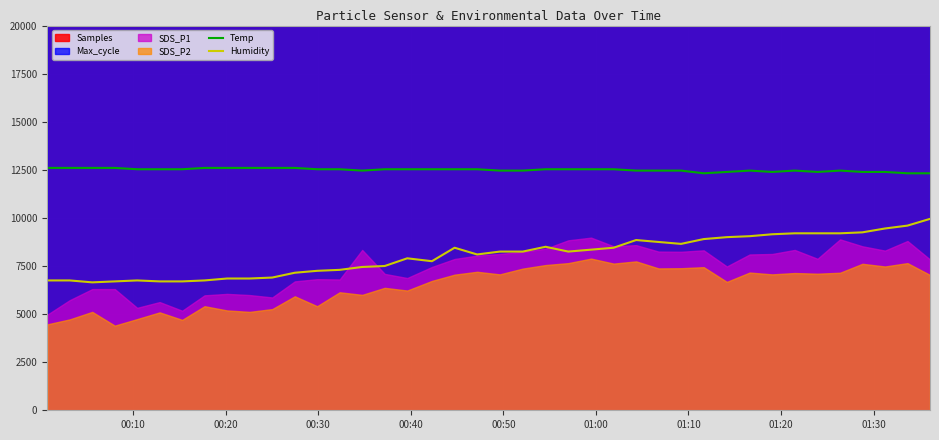

True or false: Humidity and Temp intersect in this chart.

False